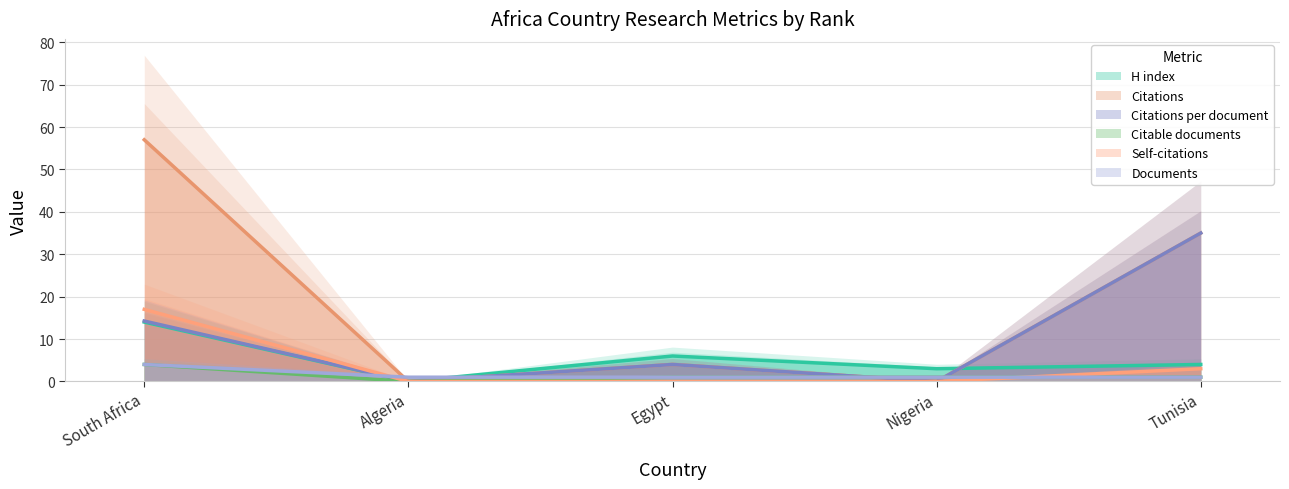

True or false: Self-citations and Citations intersect in this chart.

False